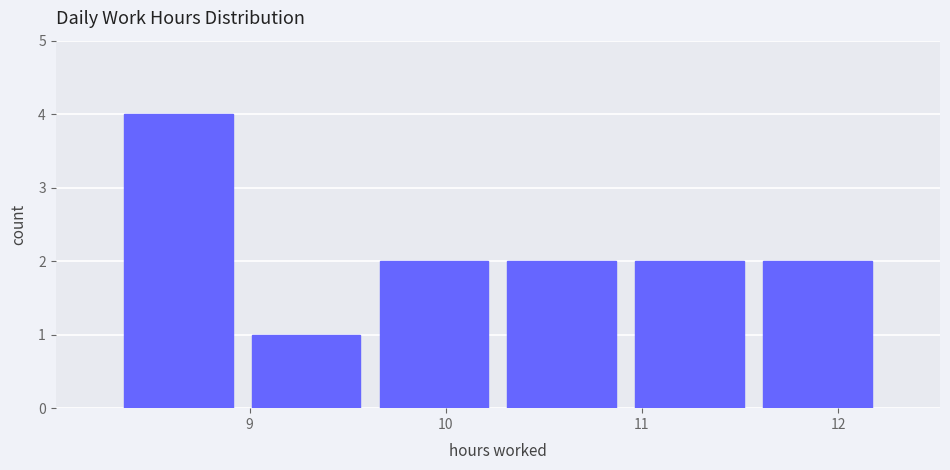

Reading left to right, transcribe this chart: for each bar, give the range it covers on the x-axis and its height. Neither the bar edges nor the heights are printed on the chart, so give them approximately, as read against the axes.

8.3 to 9.0: 4
9.0 to 9.6: 1
9.6 to 10.3: 2
10.3 to 10.9: 2
10.9 to 11.6: 2
11.6 to 12.2: 2